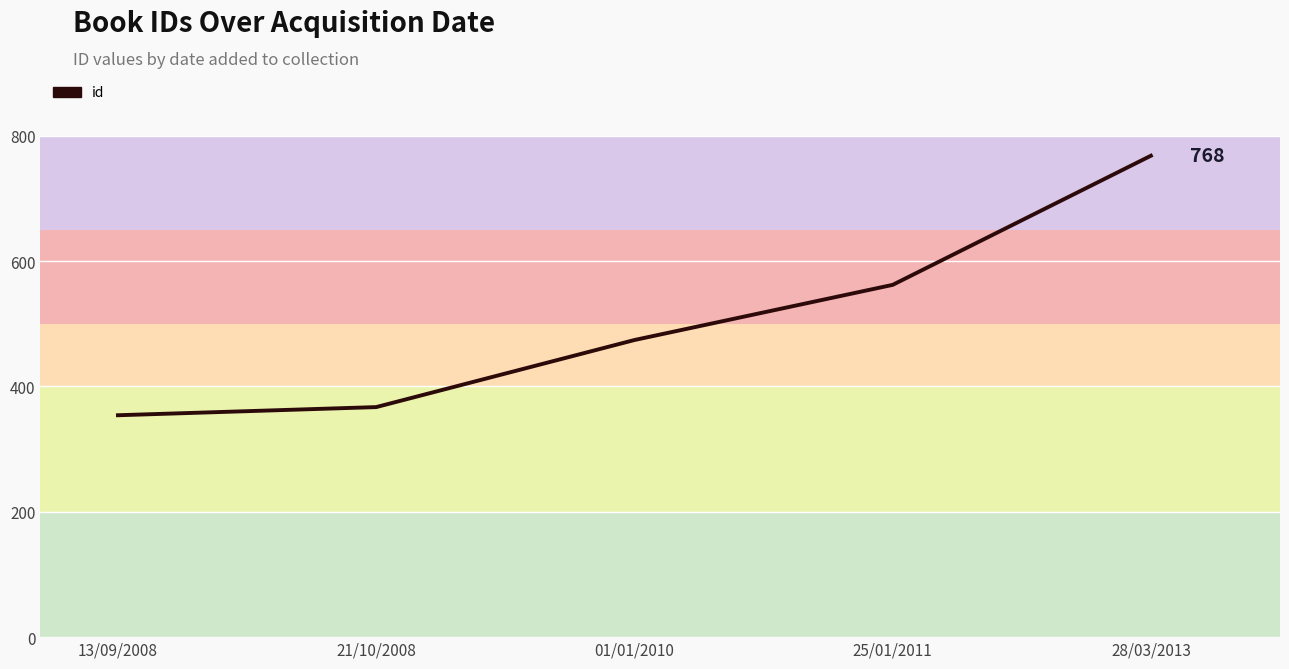

What is the sum of the values at 21/10/2008 and 01/01/2010?

841